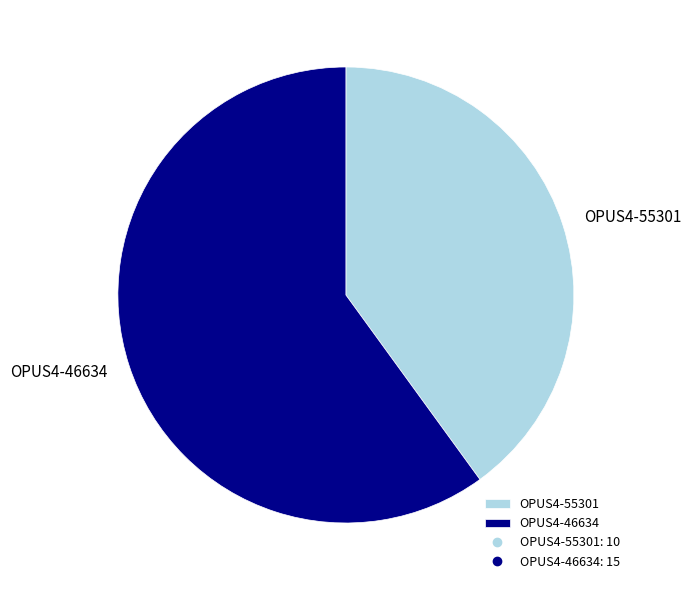

What is the largest slice in the pie chart?

OPUS4-46634